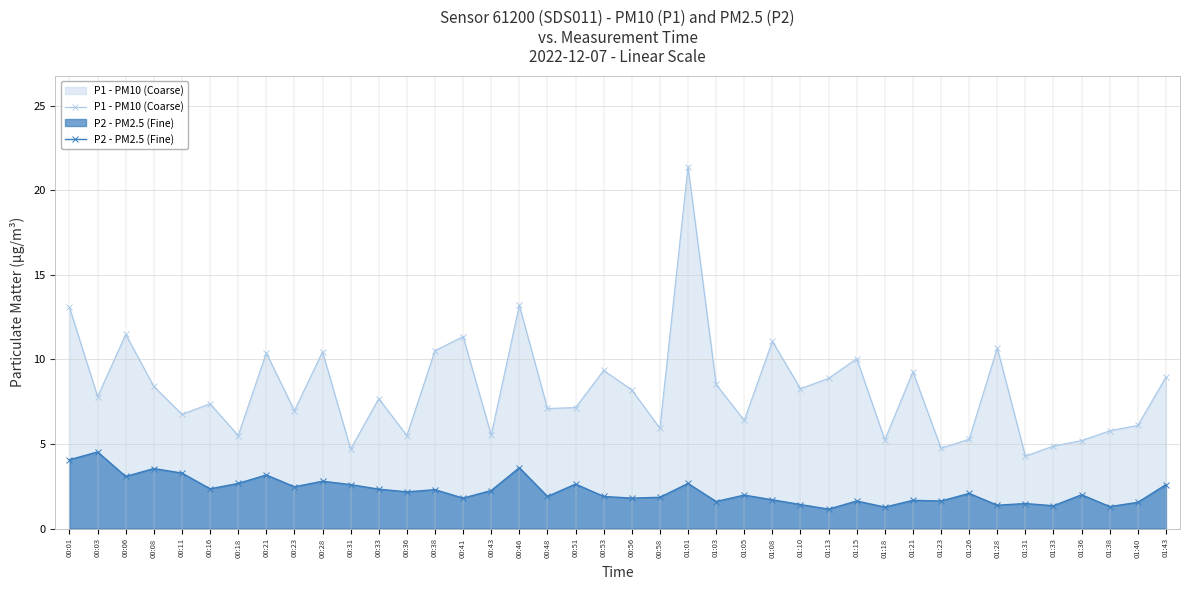

At which label is P1 - PM10 (Coarse) closest to 12?

00:06